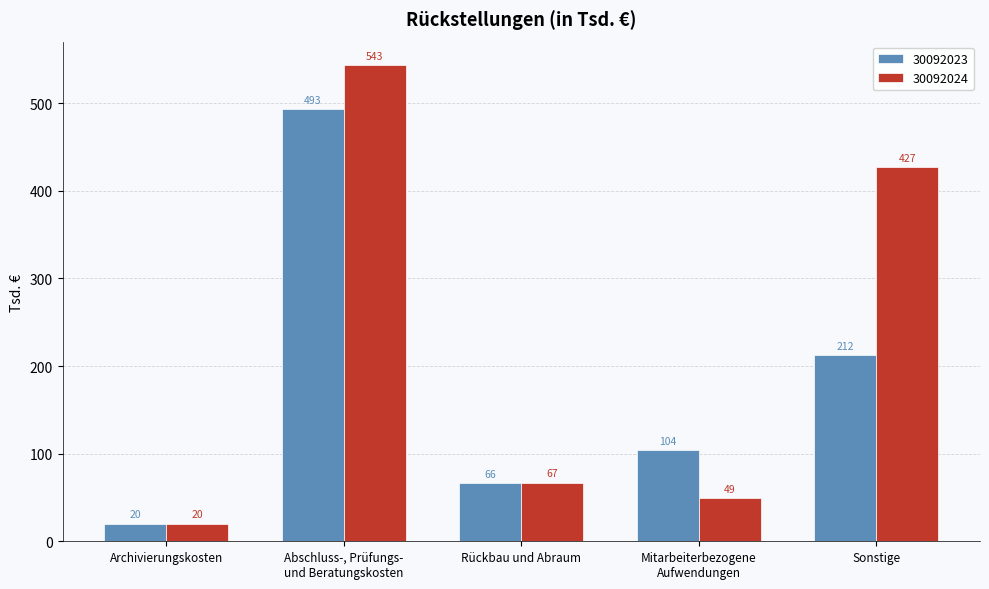

What is the difference between the 30092023 values at Rückbau und Abraum and Abschluss-, Prüfungs-
und Beratungskosten?

427